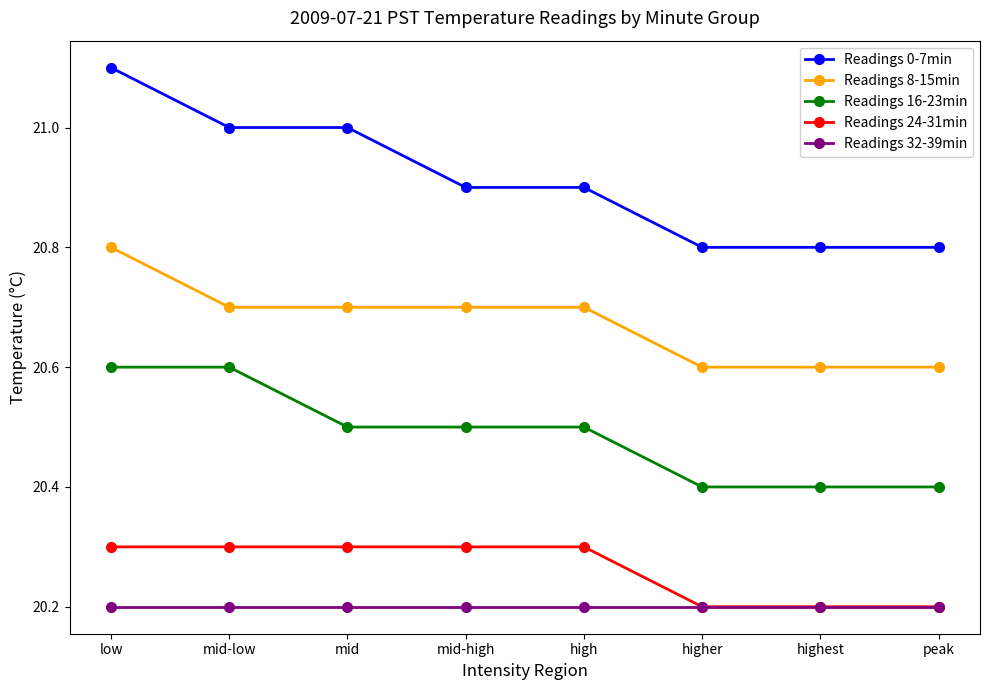

True or false: Readings 0-7min has a value of 20.8 at highest.

True